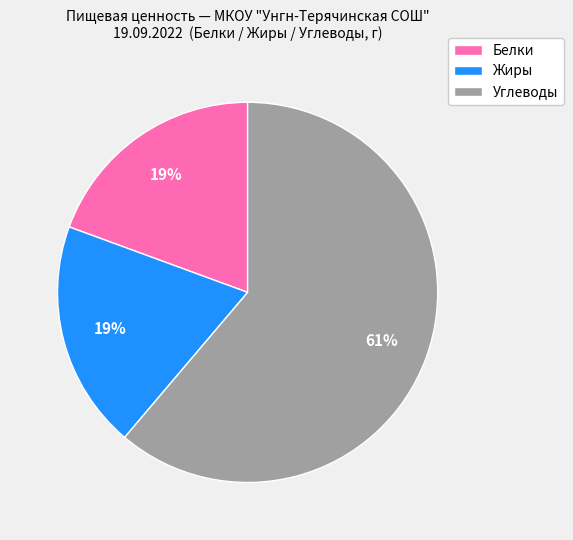

The Белки slice represents 19% of the pie. True or false?

True